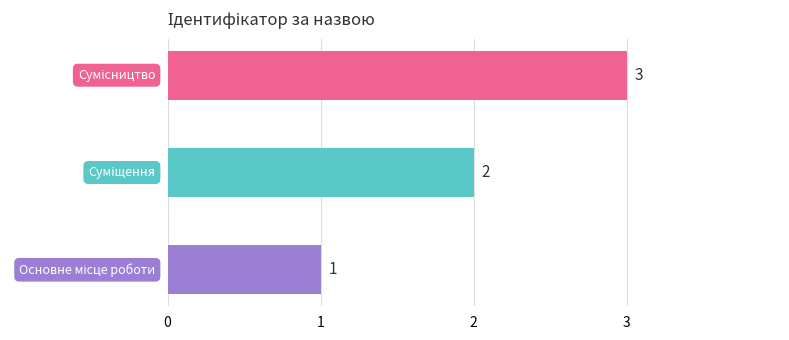

What is the sum of all values?

6